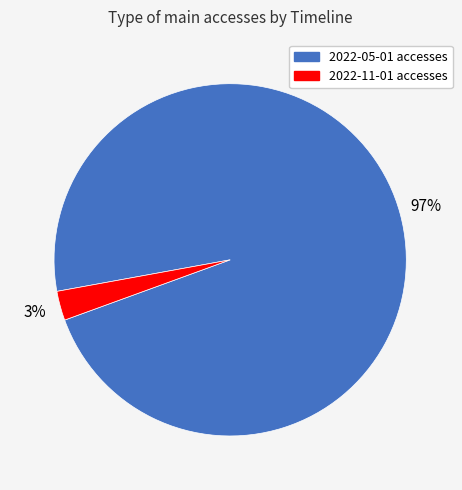

How many slices are in this pie chart?

2